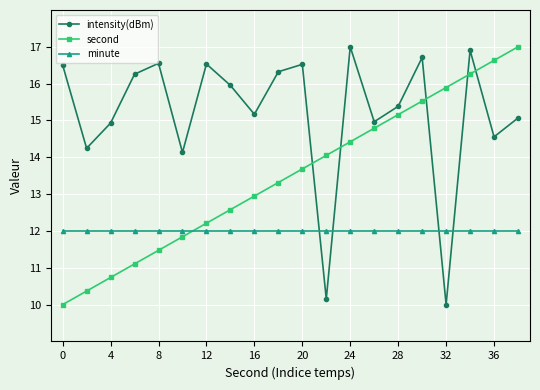

Which series has the largest total across all categories?

intensity(dBm)